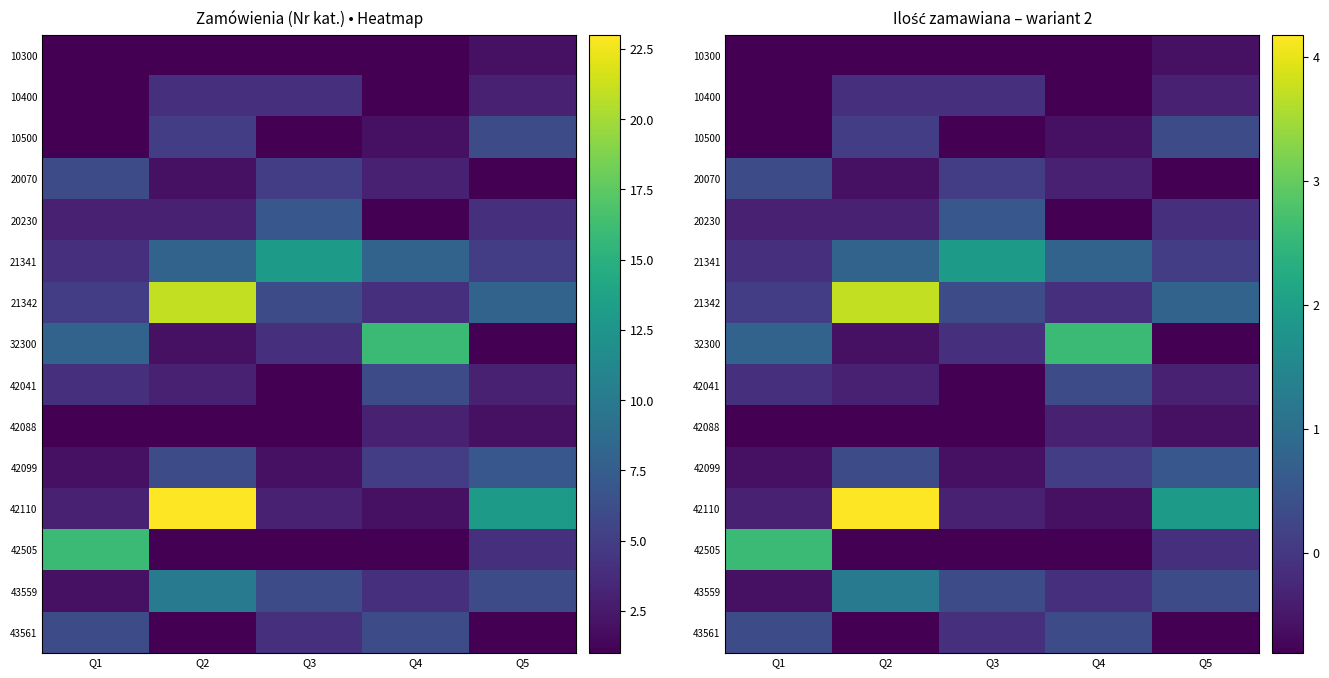

Rank the series at Q1 from highest to lowest value.

42505, 32300, 20070, 43561, 21342, 21341, 42041, 20230, 42110, 42099, 43559, 10300, 10400, 10500, 42088